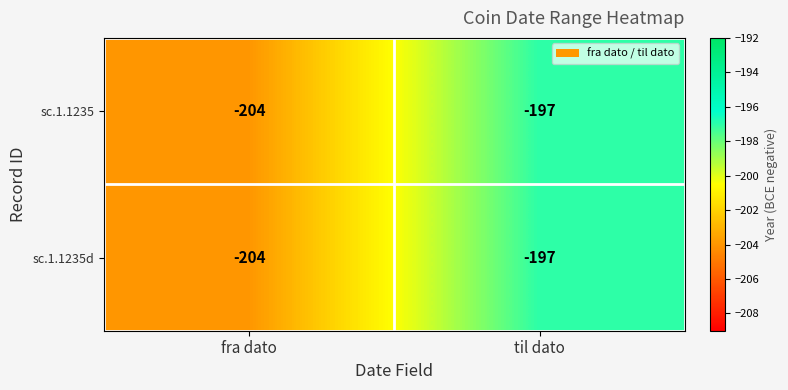

At which category does the chart reach its peak across all series?

til dato